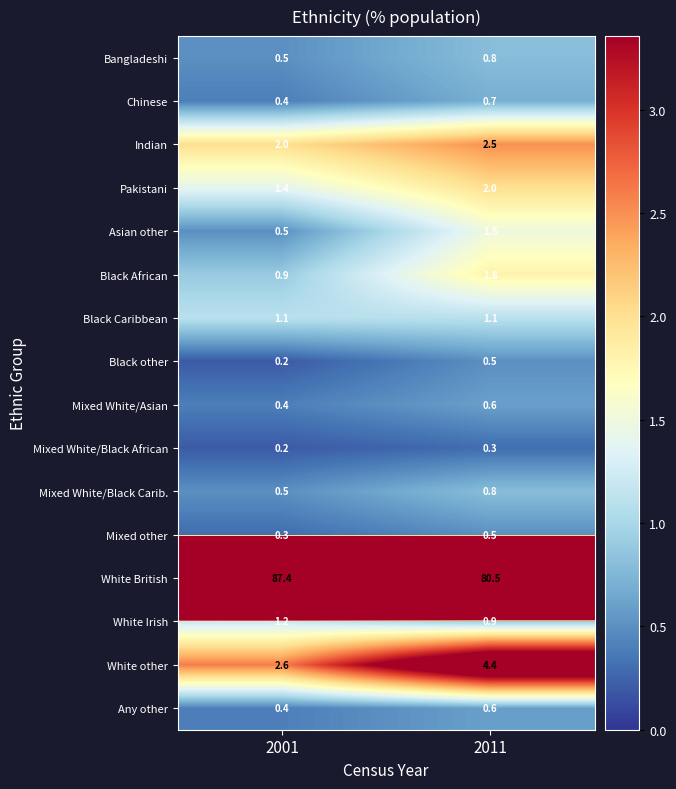

Between 2001 and 2011, which series saw the biggest shift?

White British